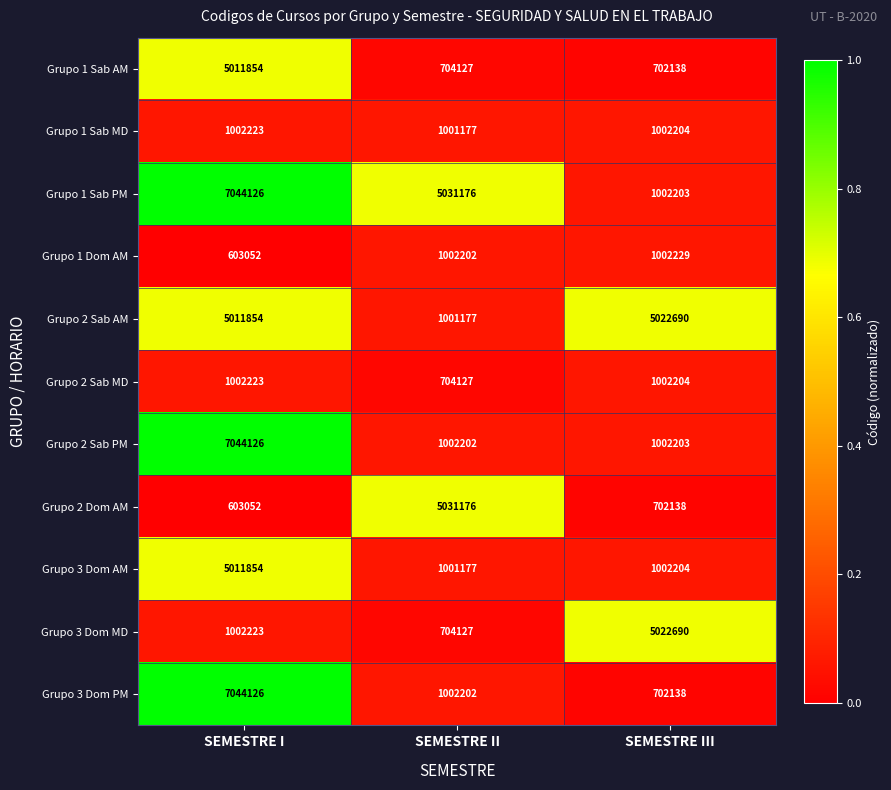

At which category is the sum across all series the highest?

SEMESTRE I